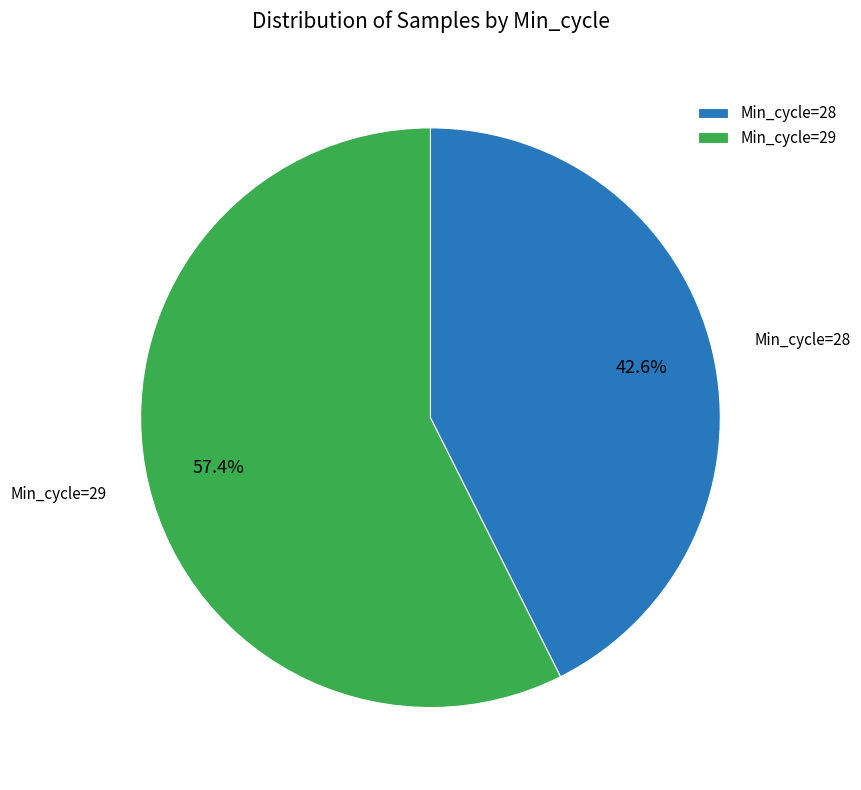

Does Min_cycle=29 account for over 50% of the chart?

Yes